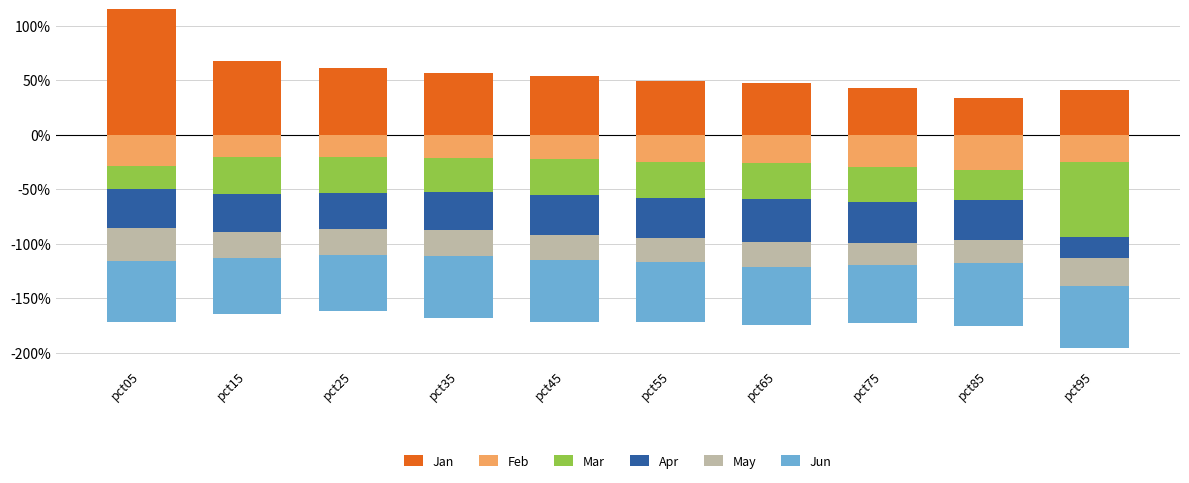

What are all the series names shown in the legend?

Jan, Feb, Mar, Apr, May, Jun